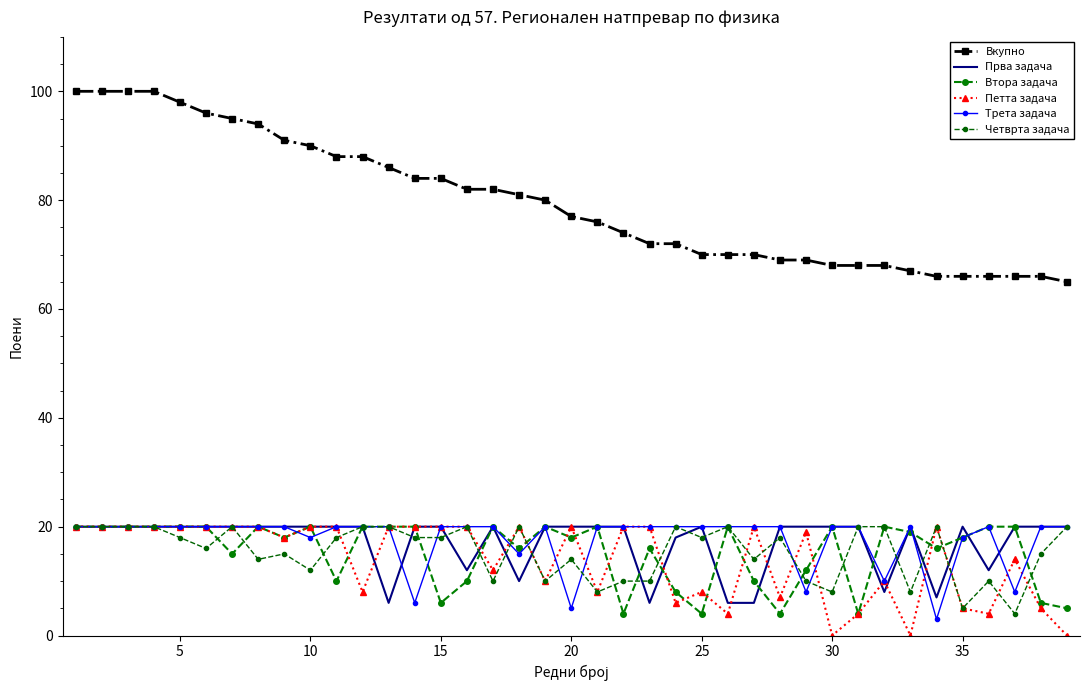

Reading left to right, what are all the values shown in this chart?

Вкупно: 100	100	100	100	98	96	95	94	91	90	88	88	86	84	84	82	82	81	80	77	76	74	72	72	70	70	70	69	69	68	68	68	67	66	66	66	66	66	65
Прва задача: 20	20	20	20	20	20	20	20	20	20	20	20	6	20	20	12	20	10	20	20	20	20	6	18	20	6	6	20	20	20	20	8	20	7	20	12	20	20	20
Втора задача: 20	20	20	20	20	20	15	20	18	20	10	20	20	20	6	10	20	16	20	18	20	4	16	8	4	20	10	4	12	20	4	20	19	16	18	20	20	6	5
Петта задача: 20	20	20	20	20	20	20	20	18	20	20	8	20	20	20	20	12	20	10	20	8	20	20	6	8	4	20	7	19	0	4	10	0	20	5	4	14	5	0
Трета задача: 20	20	20	20	20	20	20	20	20	18	20	20	20	6	20	20	20	15	20	5	20	20	20	20	20	20	20	20	8	20	20	10	20	3	18	20	8	20	20
Четврта задача: 20	20	20	20	18	16	20	14	15	12	18	20	20	18	18	20	10	20	10	14	8	10	10	20	18	20	14	18	10	8	20	20	8	20	5	10	4	15	20